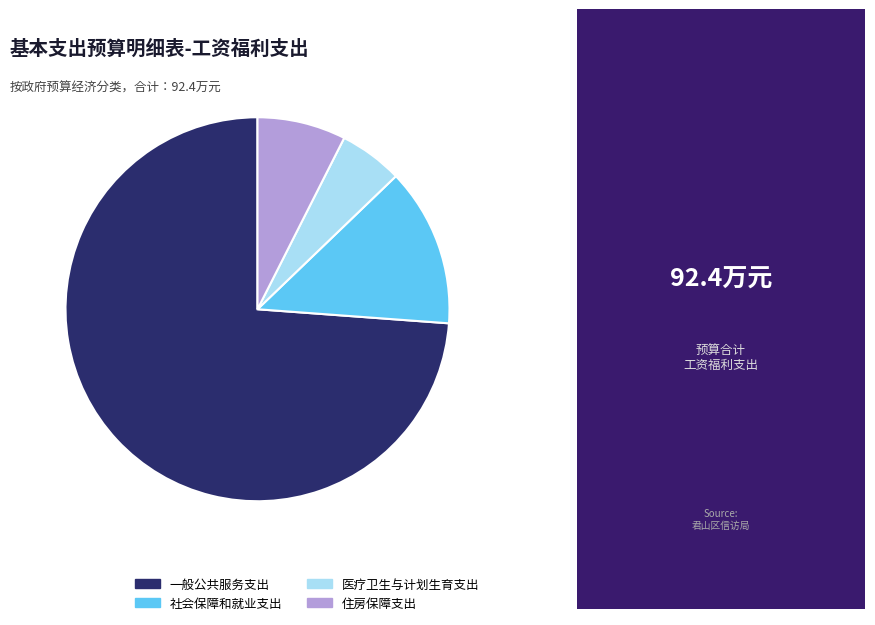

What is the largest slice in the pie chart?

一般公共服务支出